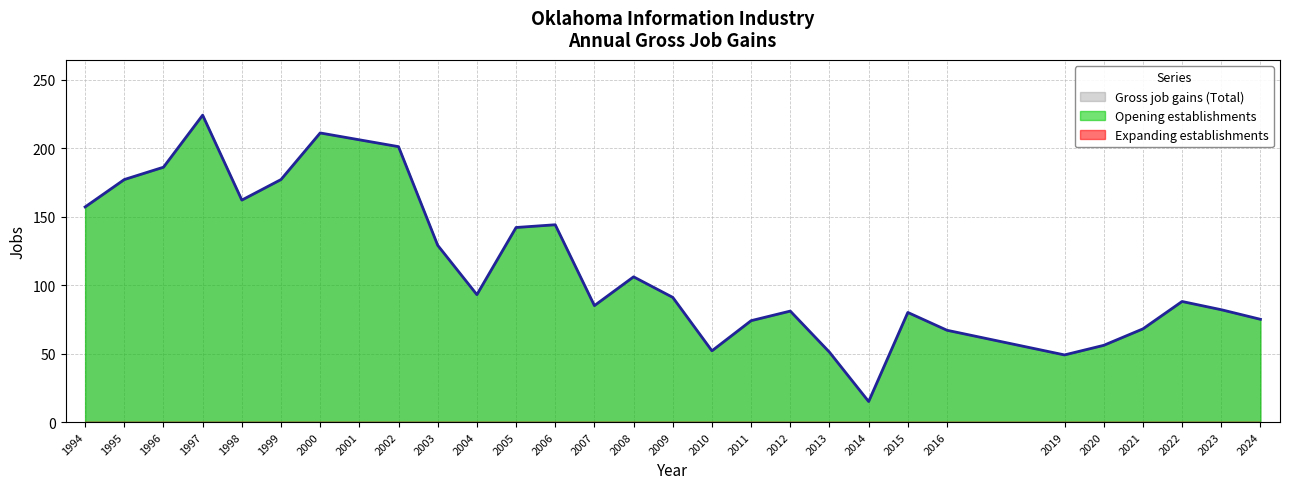

Which series changed the most between 1995 and 2008?

Gross job gains (Total)